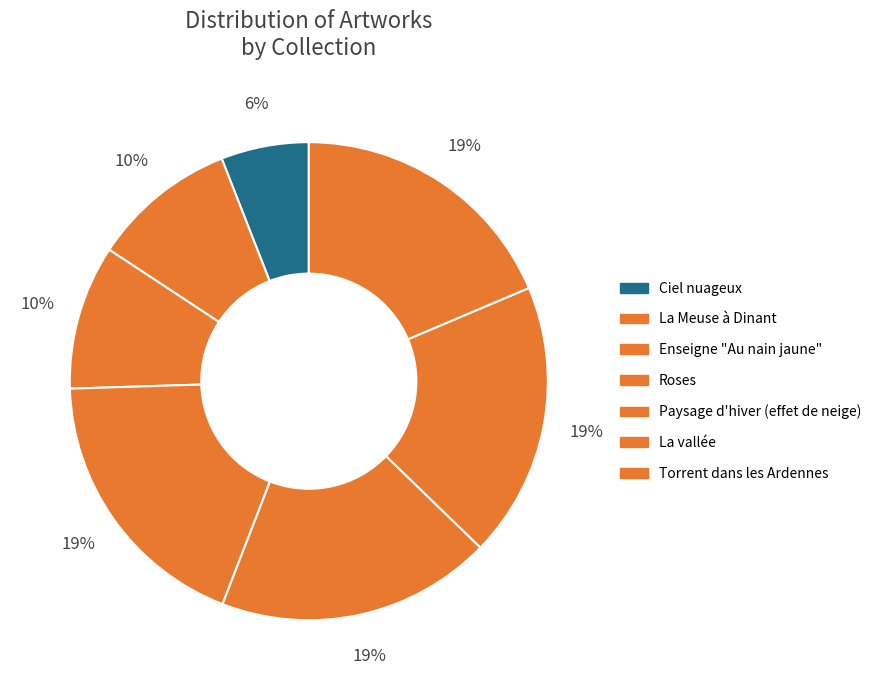

Between Torrent dans les Ardennes and Ciel nuageux, which is larger?

Torrent dans les Ardennes